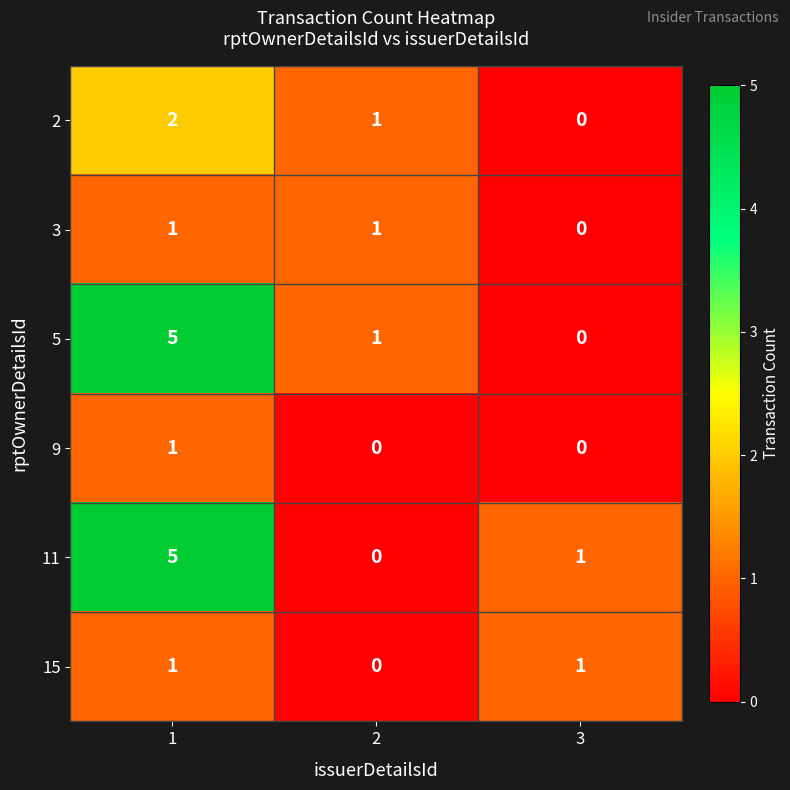

What is the maximum value shown in the chart?

5